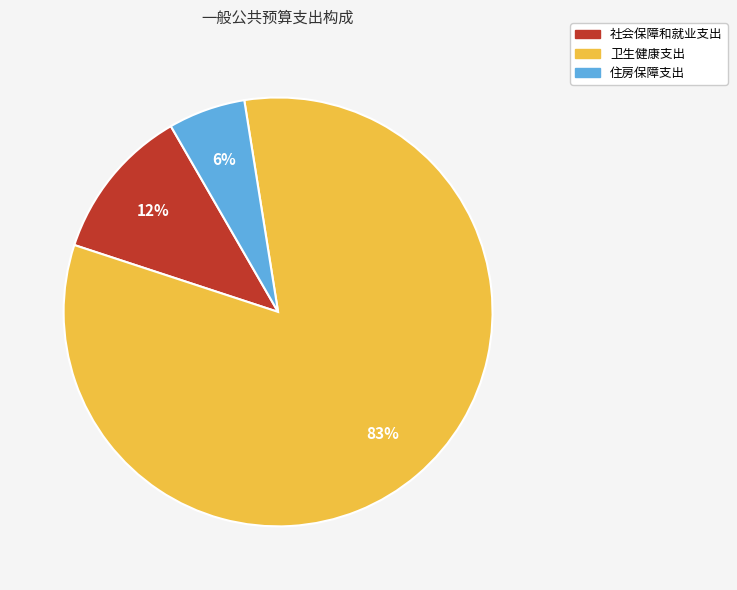

Which category has the smallest portion of the pie?

住房保障支出